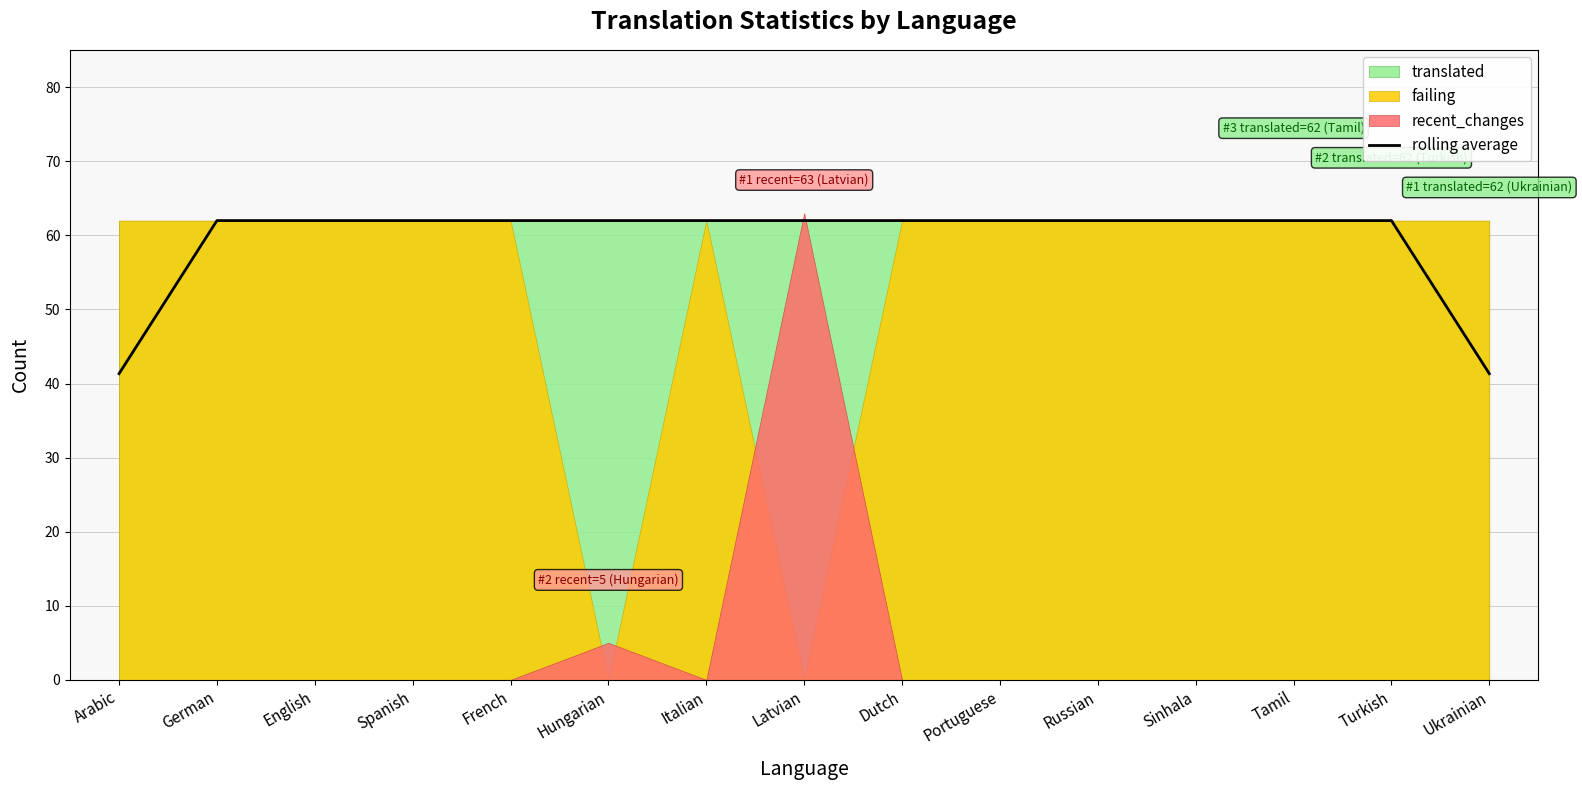

List the labels in order of value, smallest first.

Arabic, Ukrainian, German, English, Spanish, French, Hungarian, Italian, Latvian, Dutch, Portuguese, Russian, Sinhala, Tamil, Turkish